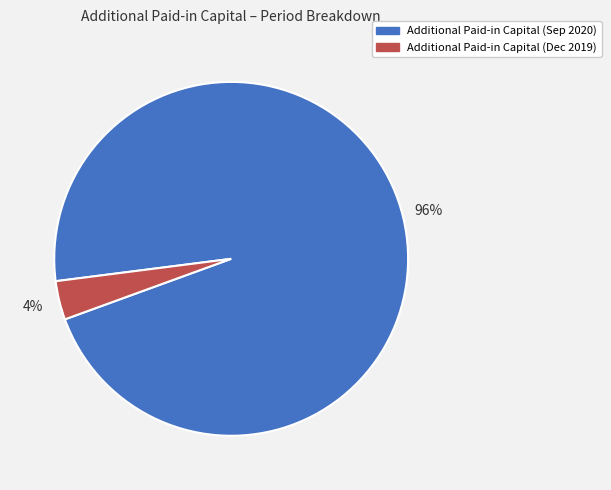

Which category accounts for the majority?

Additional Paid-in Capital (Sep 2020)